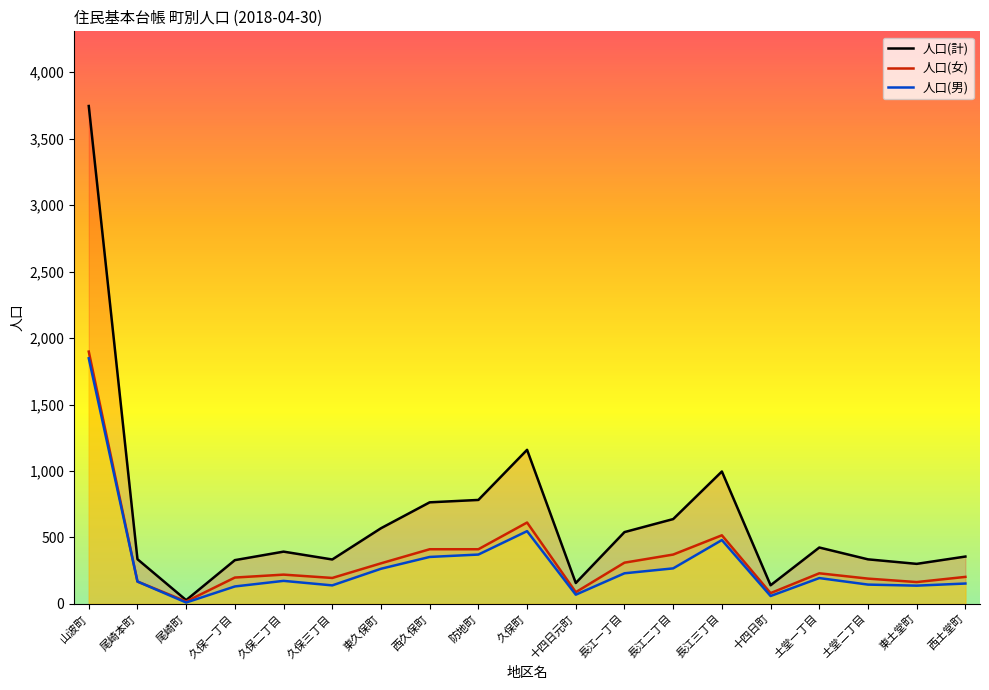

At how many categories does at least one series exceed 2834?

1